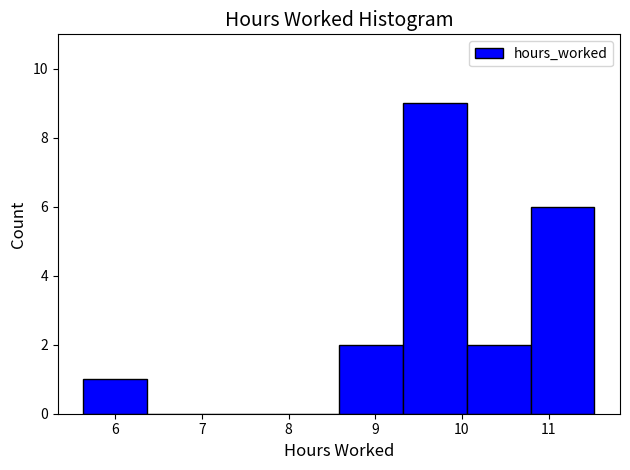

Over which range of the x-axis is the bar tallest?

9.3 to 10.1